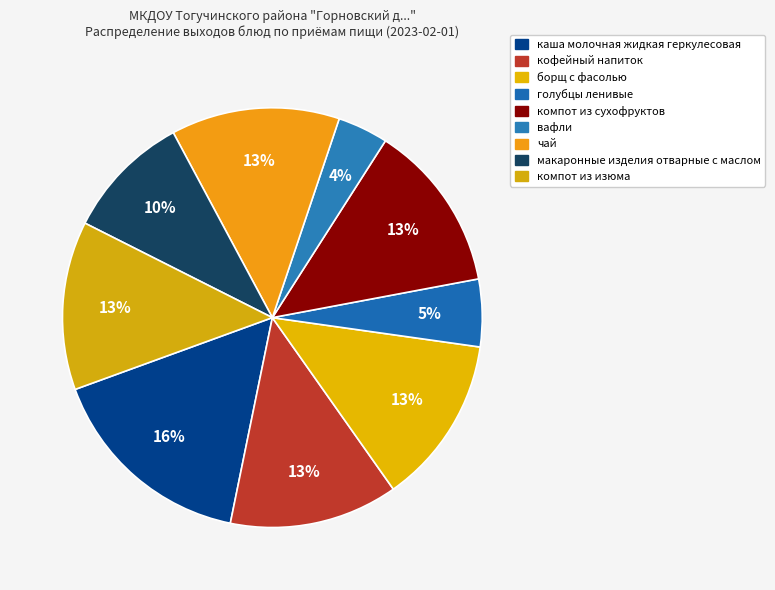

Is the sum of компот из изюма and вафли greater than half?

No